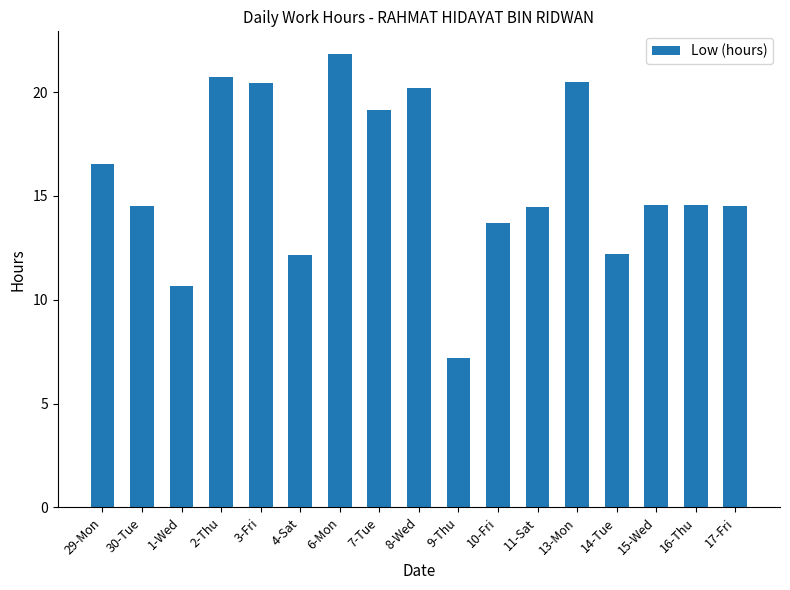

Between 29-Mon and 17-Fri, which is larger?

29-Mon